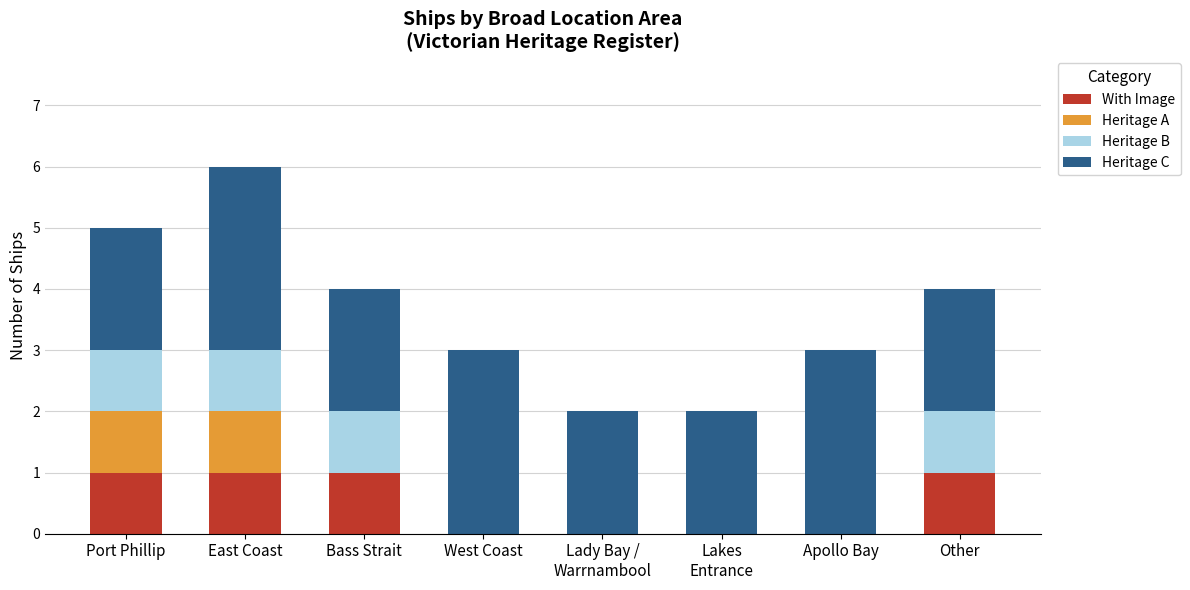

Count the With Image values in the range 0 to 1.

8